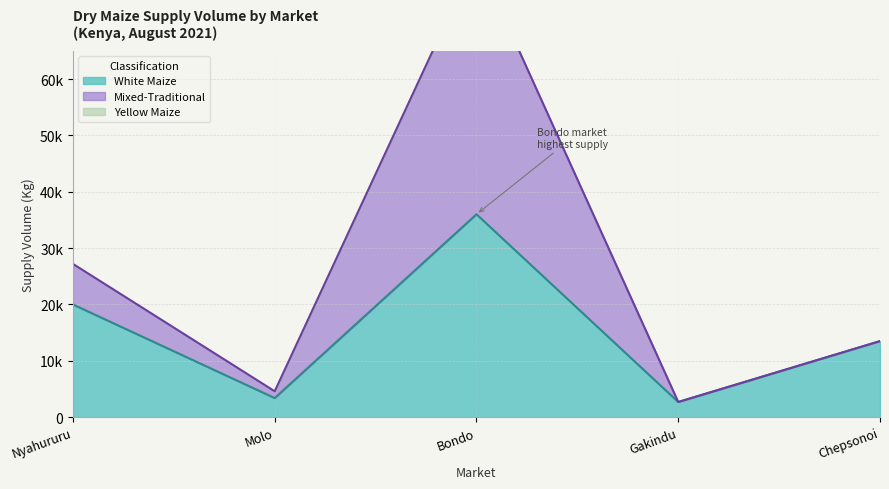

At how many categories does at least one series exceed 25635?

2